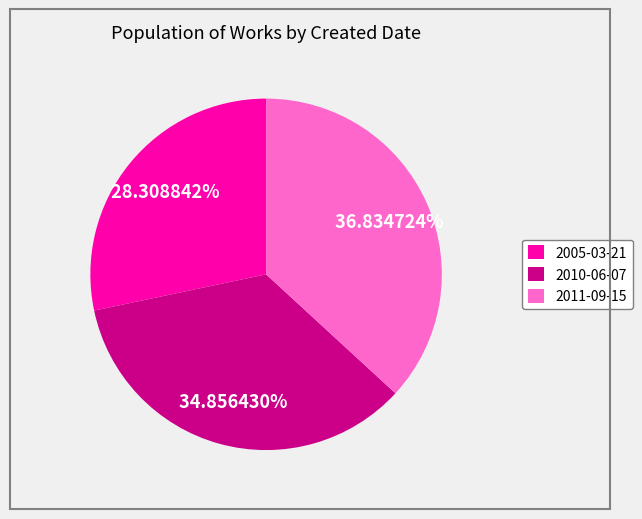

Is 2010-06-07 the majority of the pie?

No